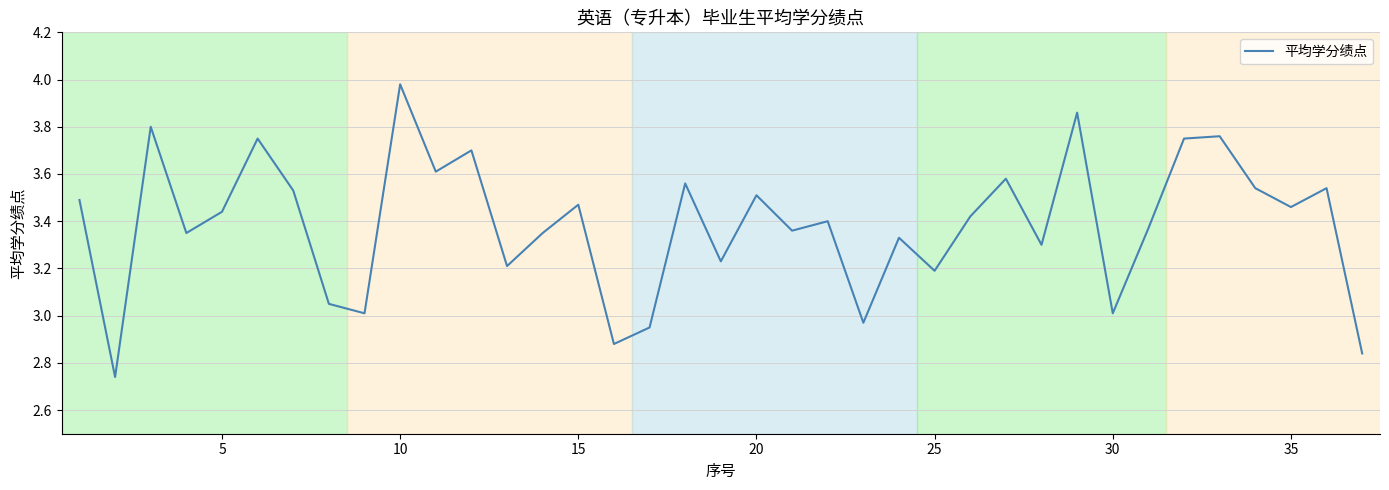

What is the difference between the maximum and minimum values?

1.2